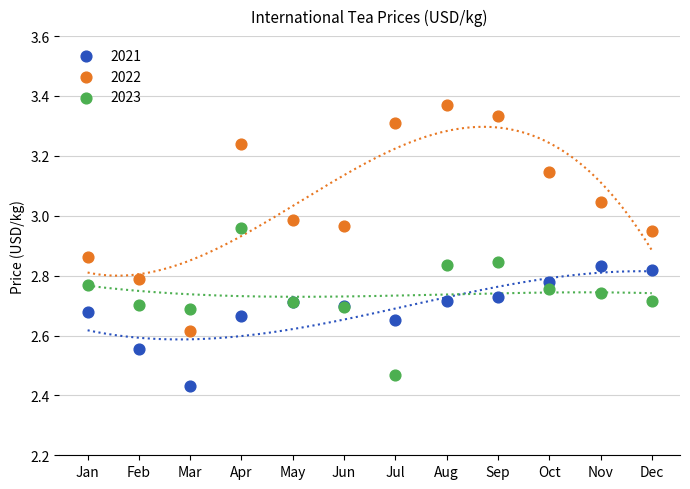

What are all the series names shown in the legend?

2021, 2022, 2023